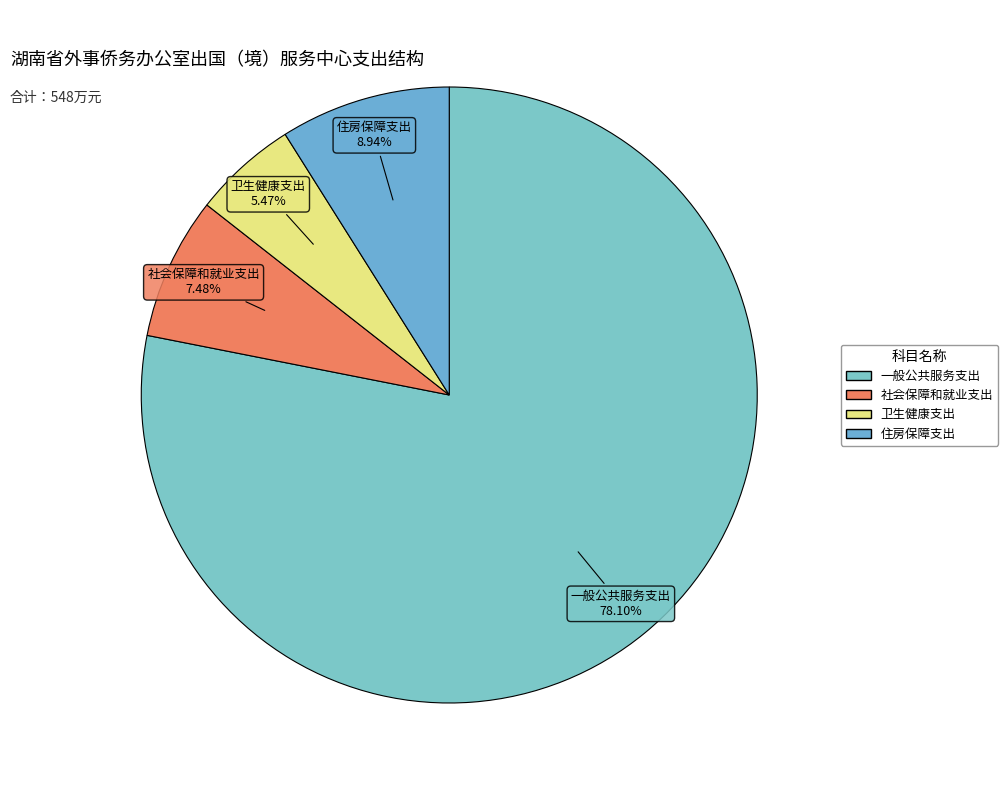

Approximately how many times larger is the value at 社会保障和就业支出 compared to 一般公共服务支出?

0.1